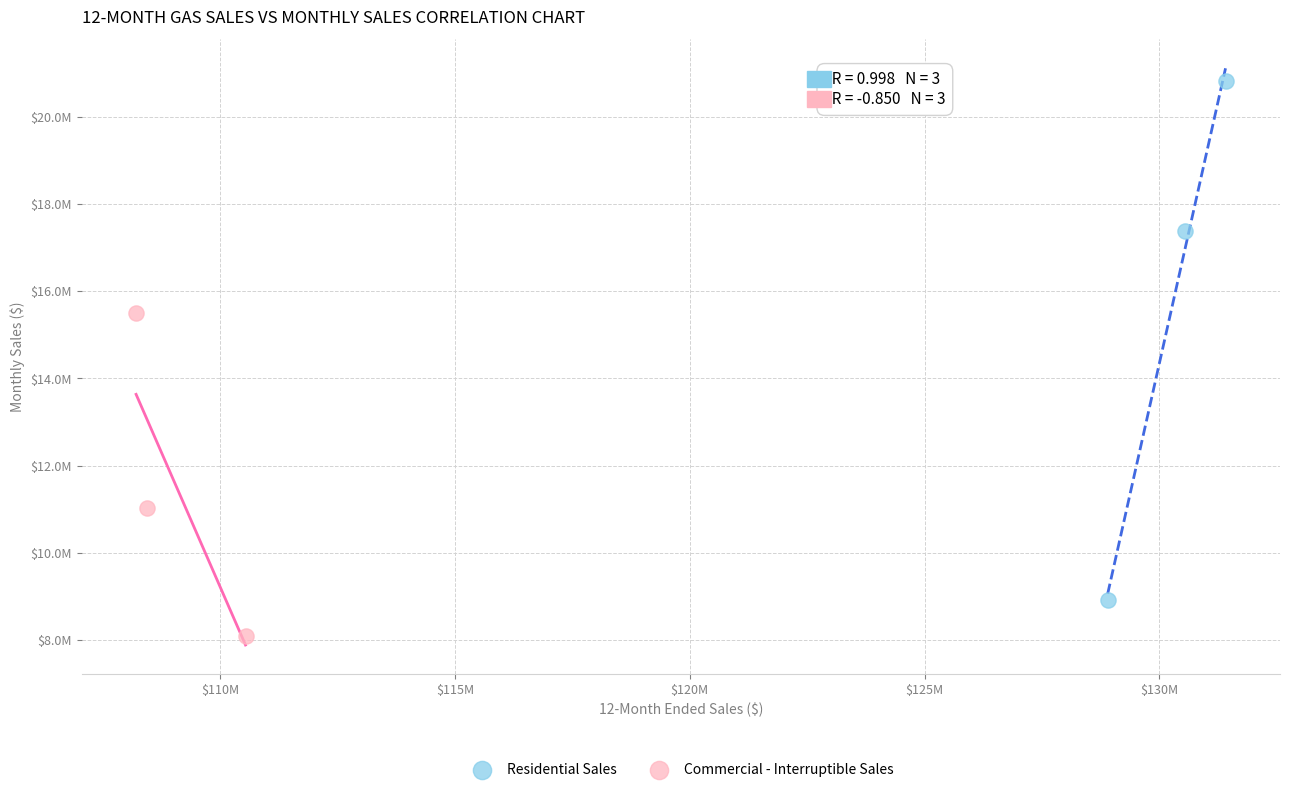

What are all the series names shown in the legend?

Residential Sales, Commercial - Interruptible Sales